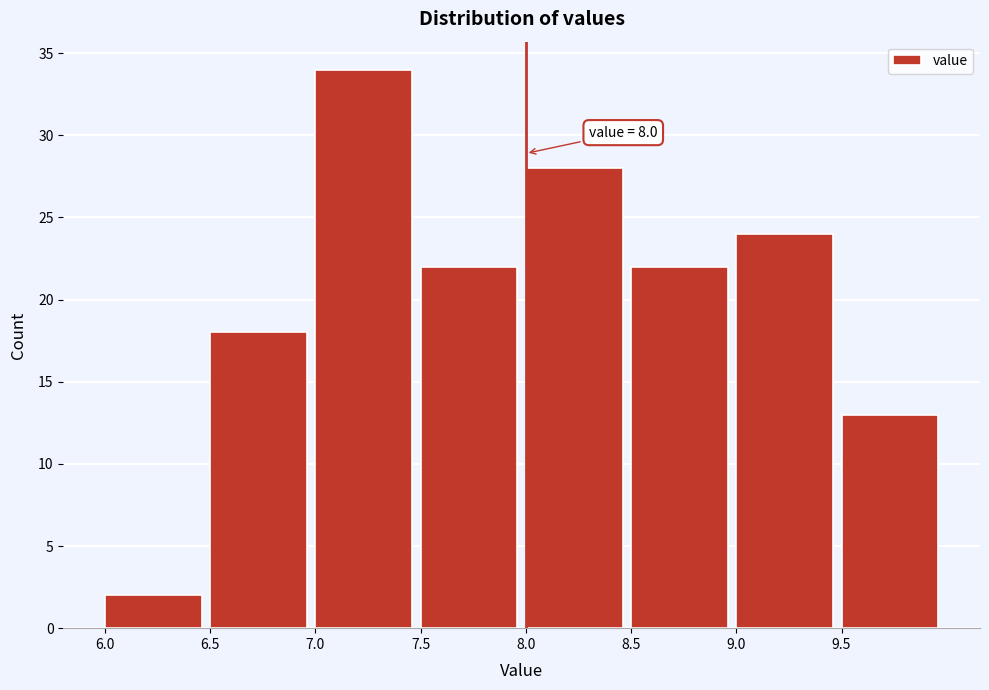

Over which range of the x-axis is the bar tallest?

7.0 to 7.5